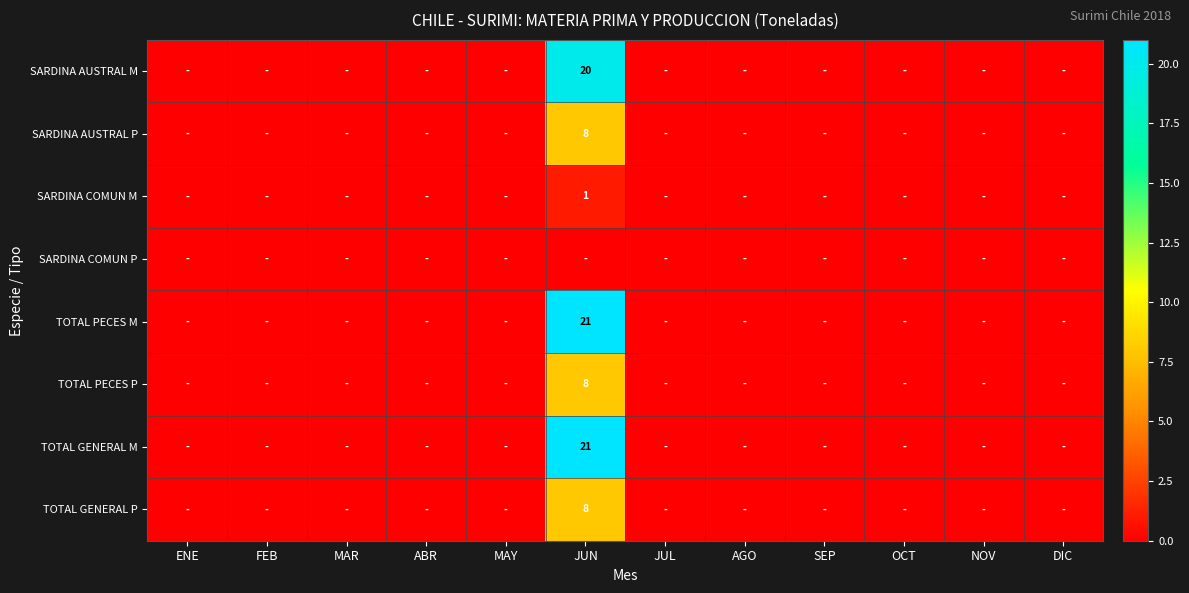

Which has a higher value, JUL or MAR?

JUL